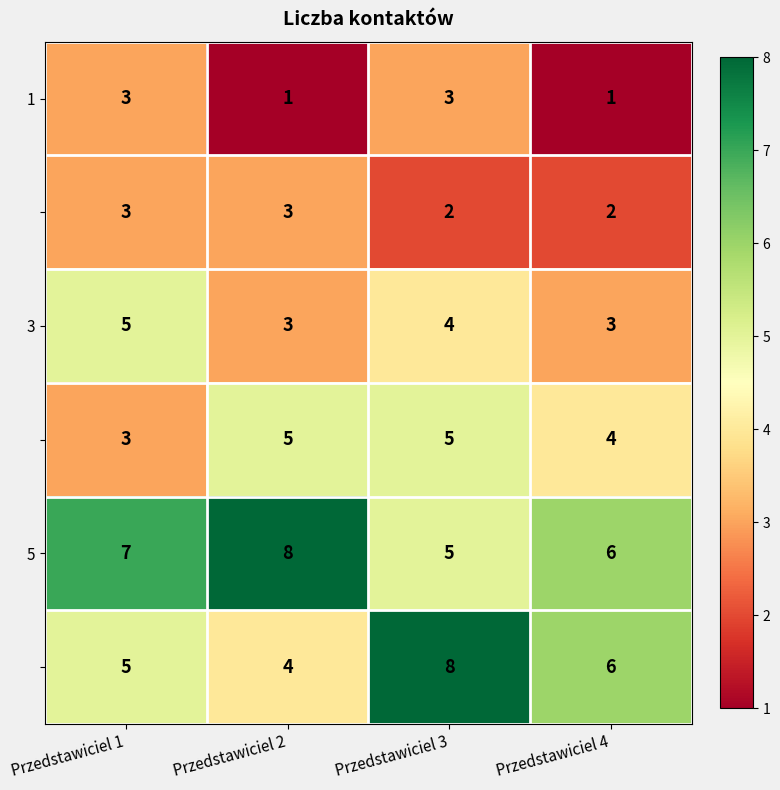

What is the total value across all series at Przedstawiciel 1?

26